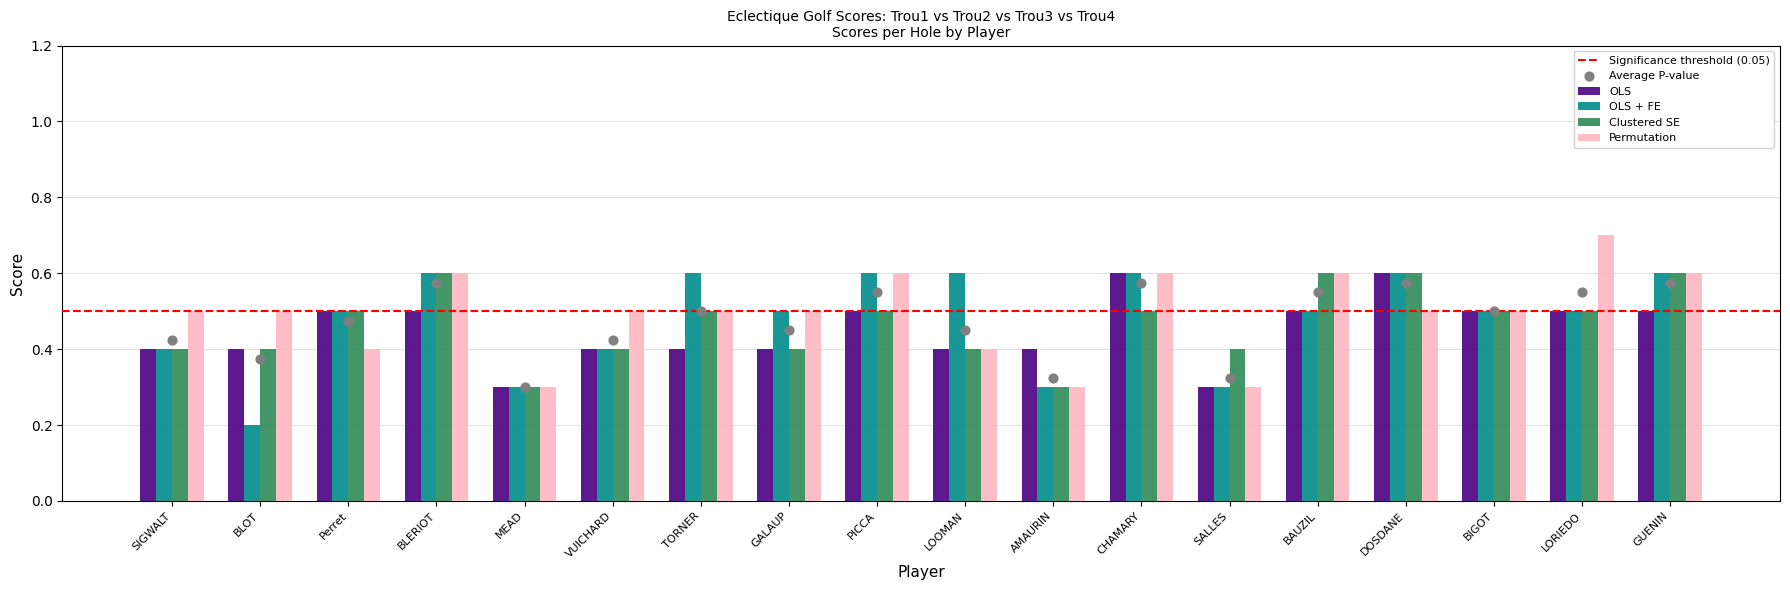

Which series has the widest spread of Y values?

OLS + FE